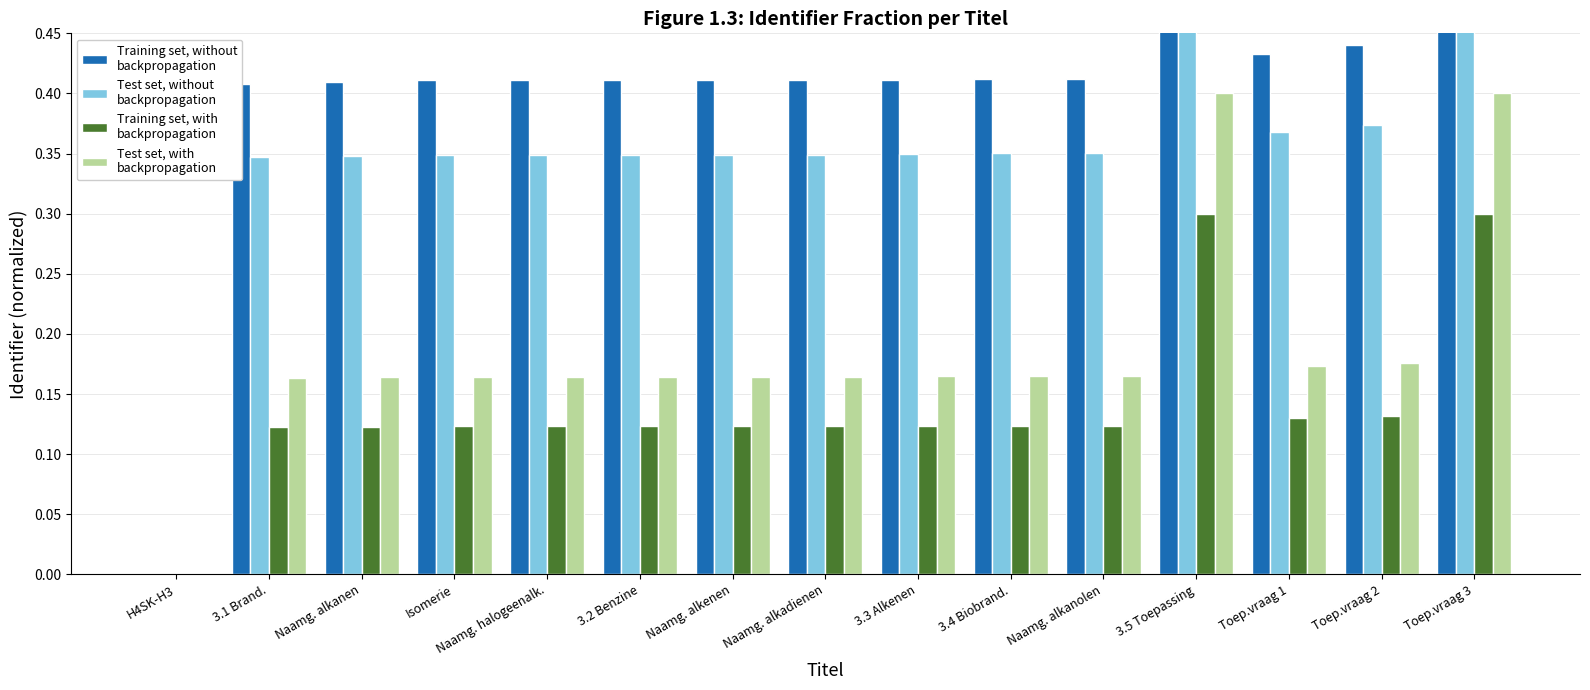

At which label is Test set, without
backpropagation closest to 0?

H4SK-H3